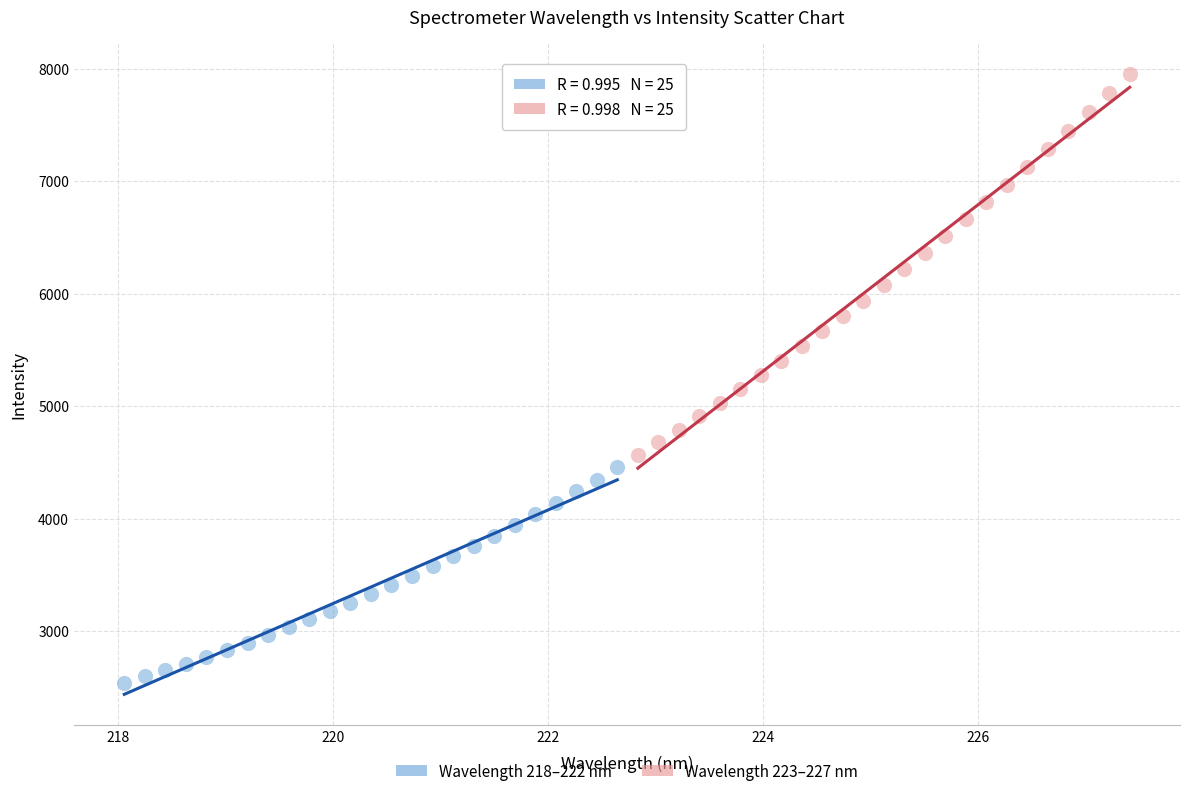

Which series contains the highest Y value?

Wavelength 223–227 nm